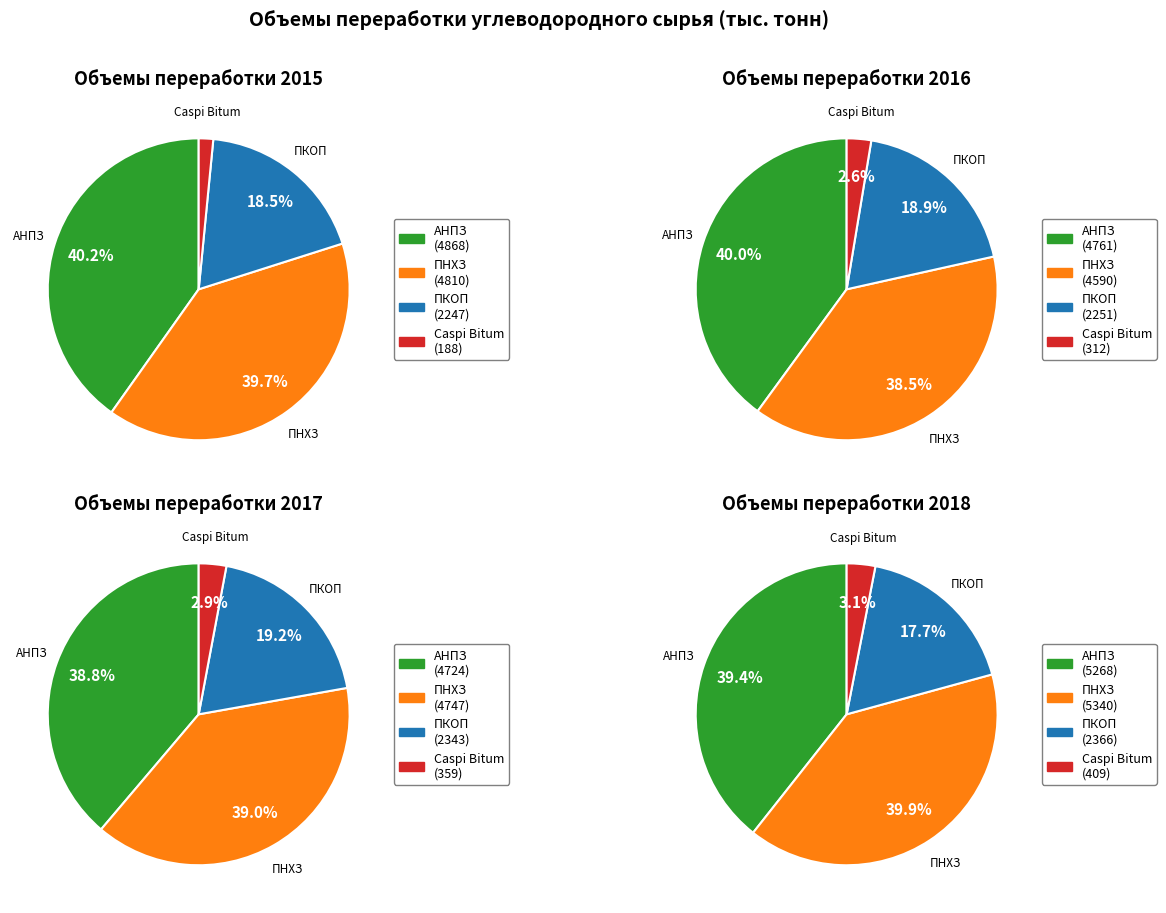

Is ПНХЗ (100%) the majority of the pie?

No